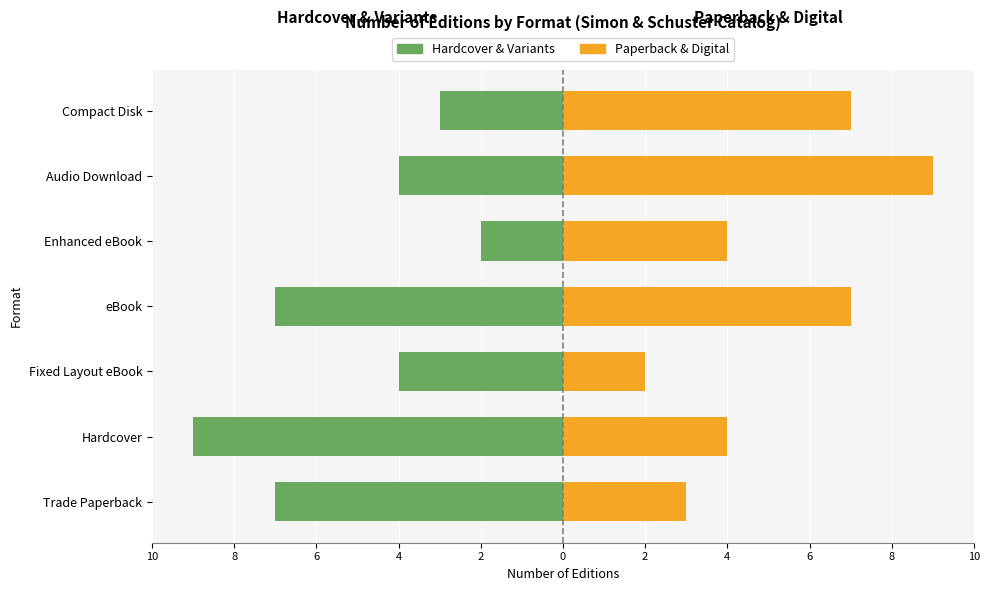

What is the total value across all series at 2?

2